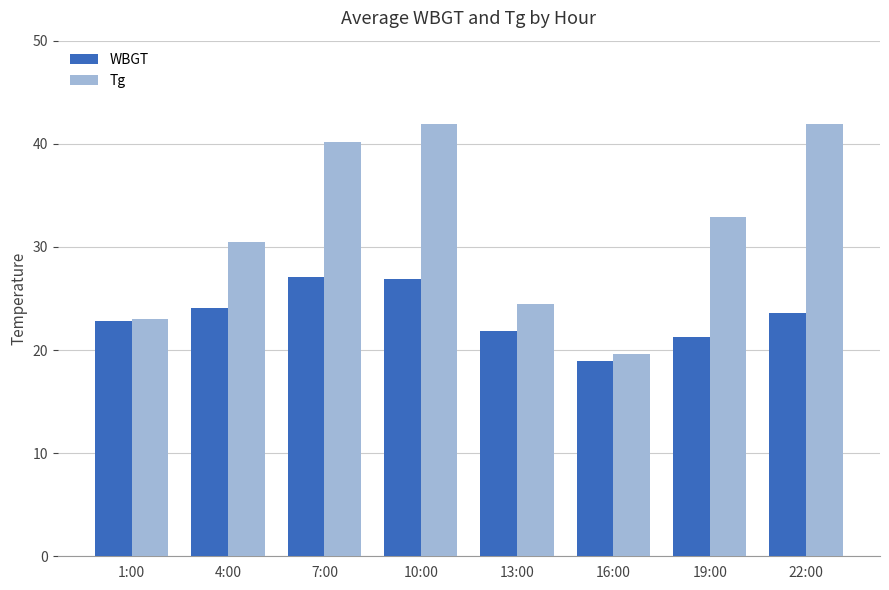

What is the label of the 2nd bar from the right?

19:00